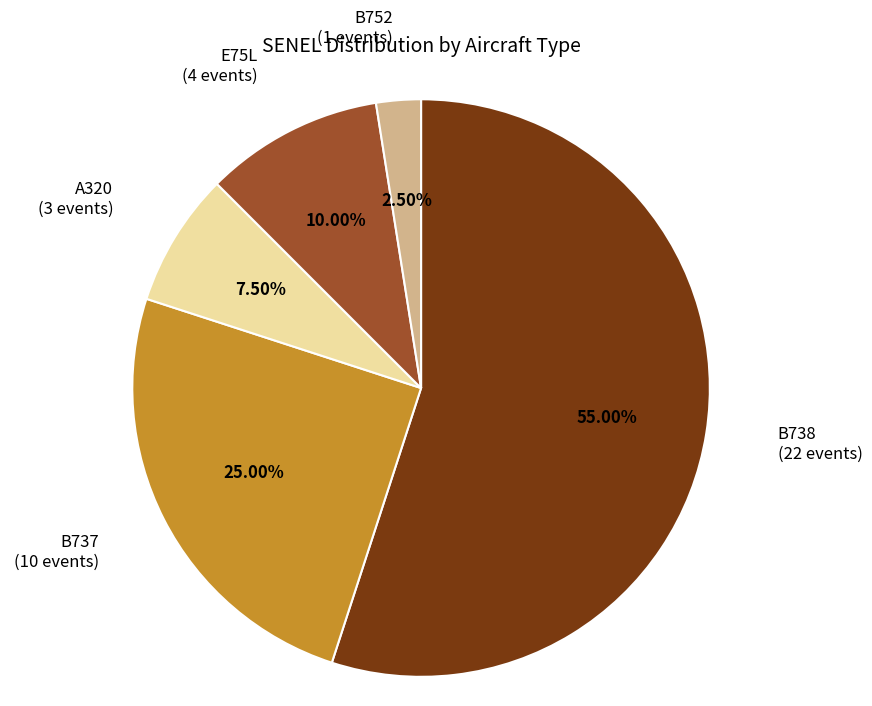

Is there any slice that represents more than half of the pie?

Yes